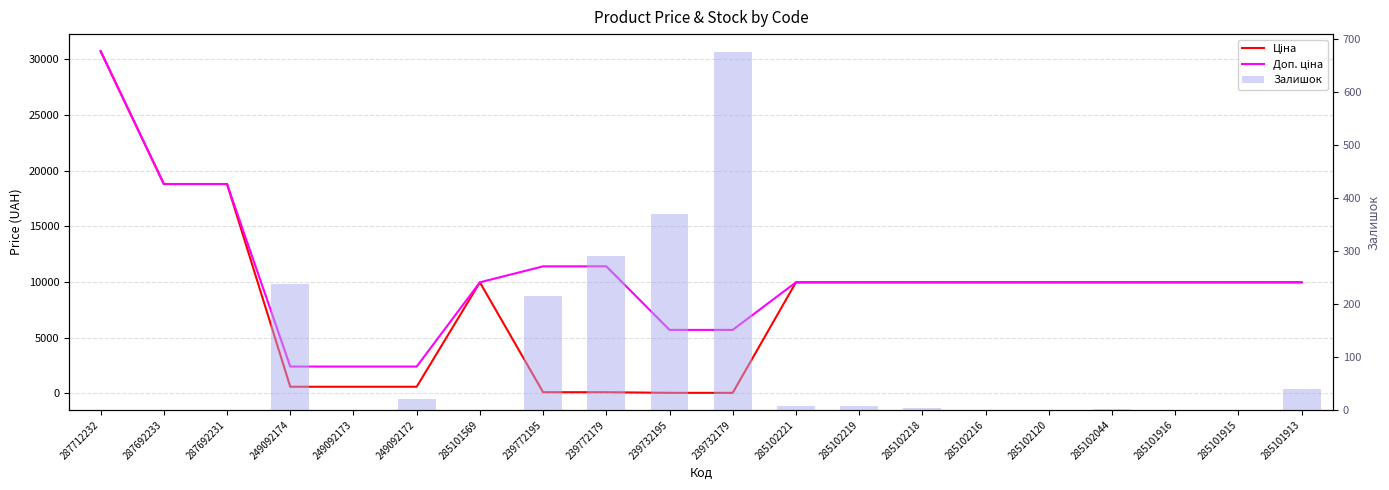

Reading left to right, extract all data points from this chart.

Ціна: 287712232=30717.1	287692233=18796.8	287692231=18796.8	249092174=603.7	249092173=603.7	249092172=603.7	285101569=9975.0	239772195=114.1	239772179=114.1	239732195=57.0	239732179=57.0	285102221=9975.0	285102219=9975.0	285102218=9975.0	285102216=9975.0	285102120=9975.0	285102044=9975.0	285101916=9975.0	285101915=9975.0	285101913=9975.0
Доп. ціна: 287712232=30717.1	287692233=18796.8	287692231=18796.8	249092174=2414.8	249092173=2414.8	249092172=2414.8	285101569=9975.0	239772195=11410.0	239772179=11410.0	239732195=5705.0	239732179=5705.0	285102221=9975.0	285102219=9975.0	285102218=9975.0	285102216=9975.0	285102120=9975.0	285102044=9975.0	285101916=9975.0	285101915=9975.0	285101913=9975.0
Залишок: 287712232=0.0	287692233=0.0	287692231=0.0	249092174=238.0	249092173=0.0	249092172=21.0	285101569=0.0	239772195=215.0	239772179=290.0	239732195=370.0	239732179=676.0	285102221=8.0	285102219=7.0	285102218=3.0	285102216=0.0	285102120=0.0	285102044=1.0	285101916=0.0	285101915=0.0	285101913=40.0